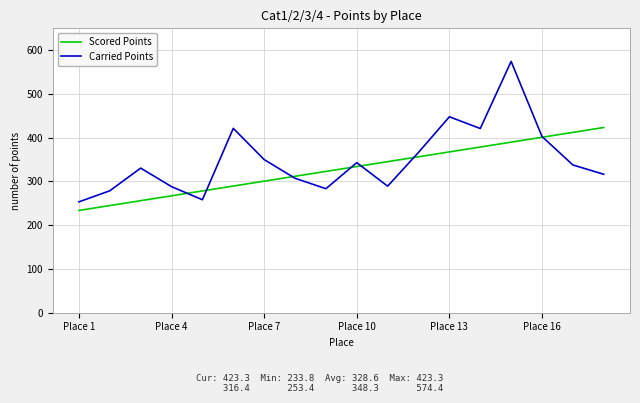

List the series in order of their peak value, lowest first.

Scored Points, Carried Points